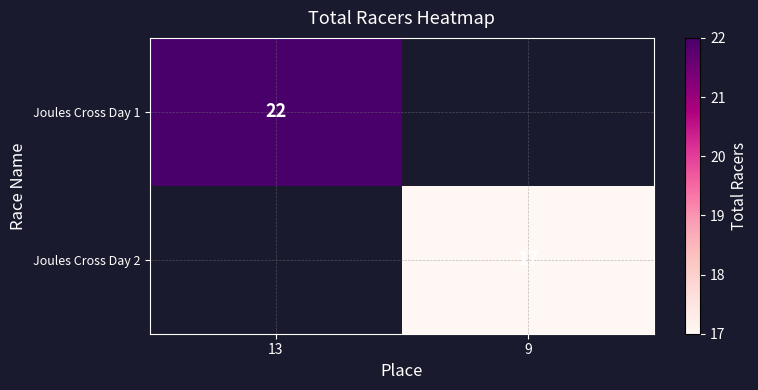

The Joules Cross Day 2 series shows 28 at 9. True or false?

False